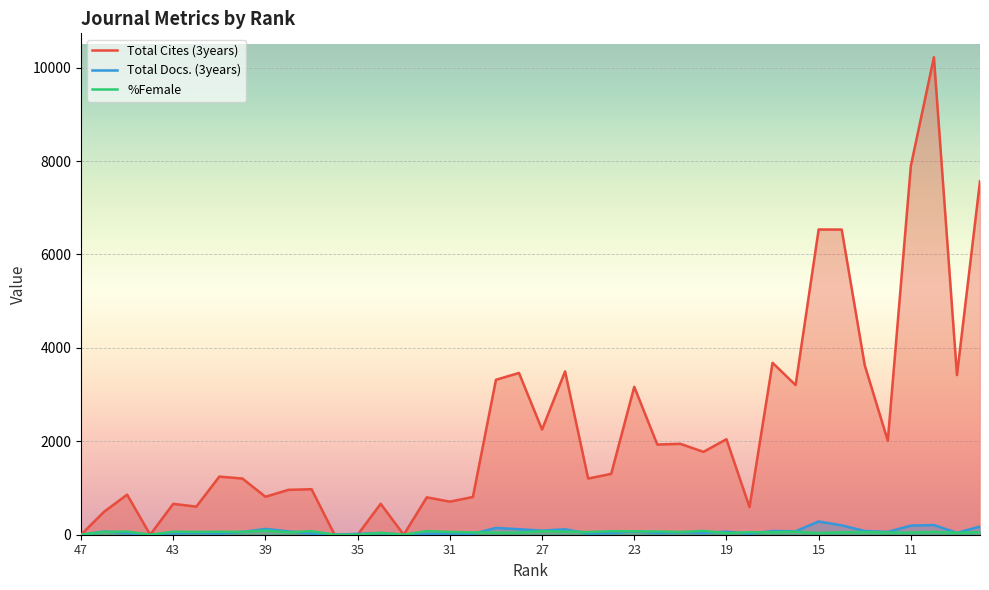

What is the value of the %Female point at the 37th from the left?

45.2